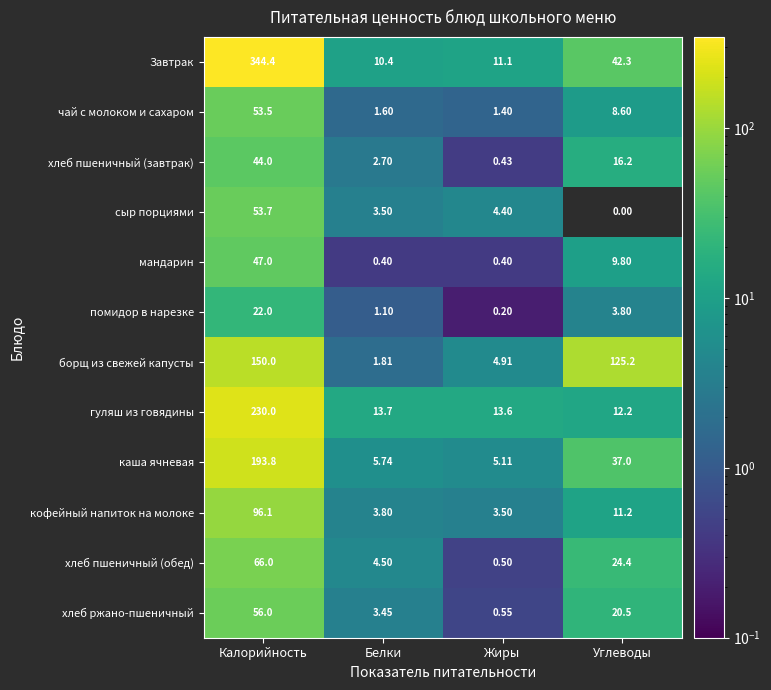

Which series has the widest spread of values?

Завтрак